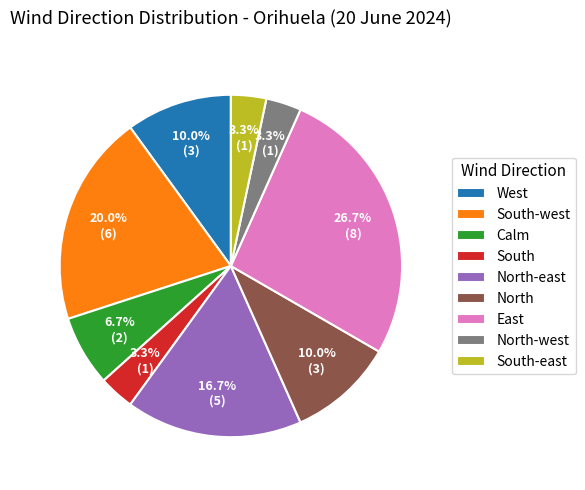

Combined, do South-east and North account for over 50%?

No